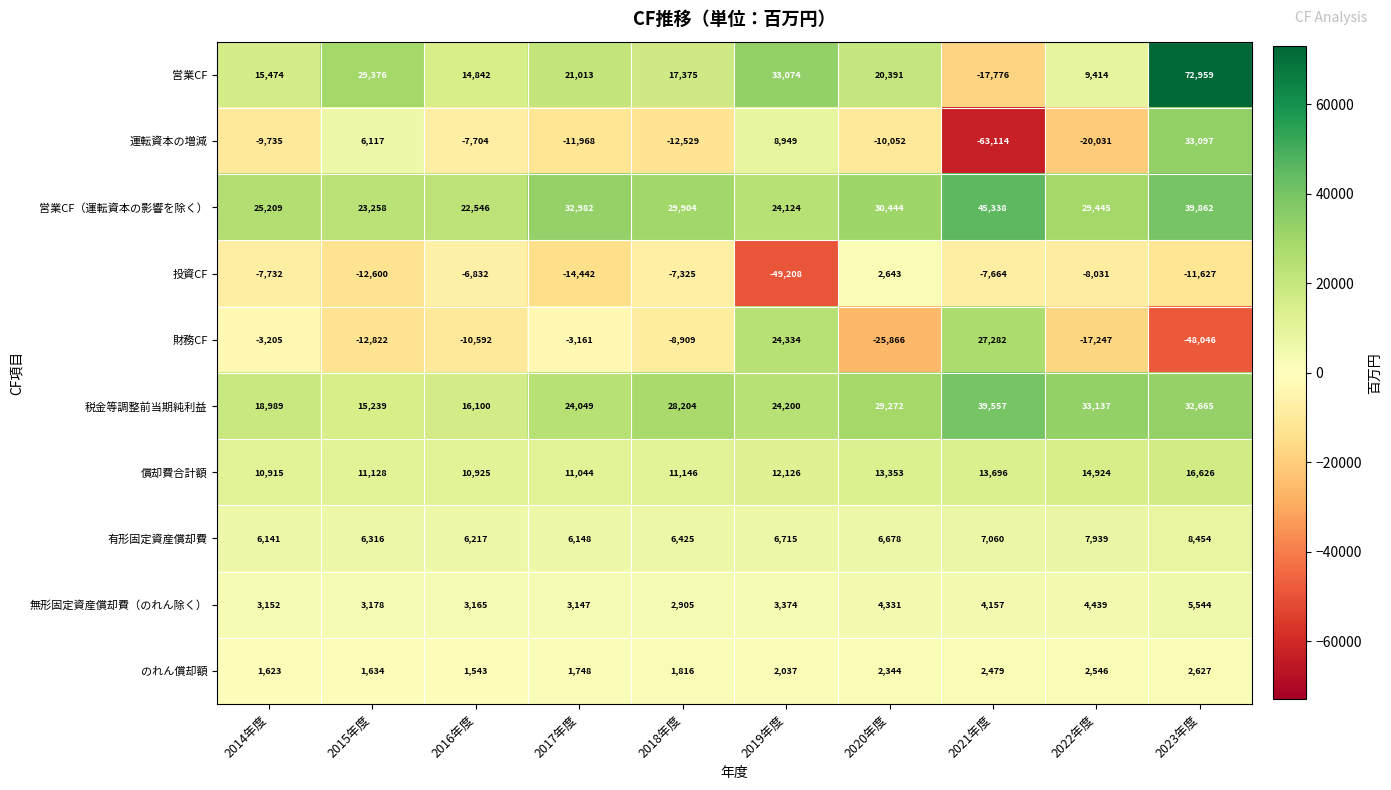

What is the average value of the のれん償却額 series?

2040